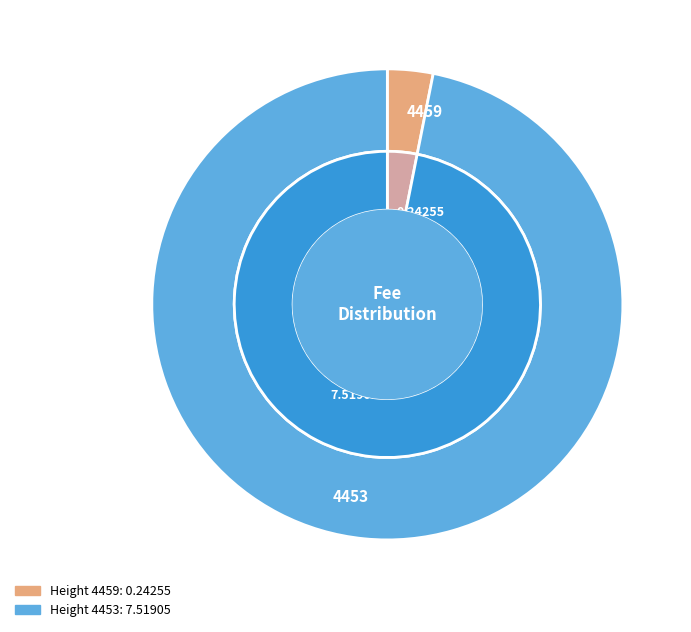

What percentage is the 4453 slice, to the nearest percent?

97%